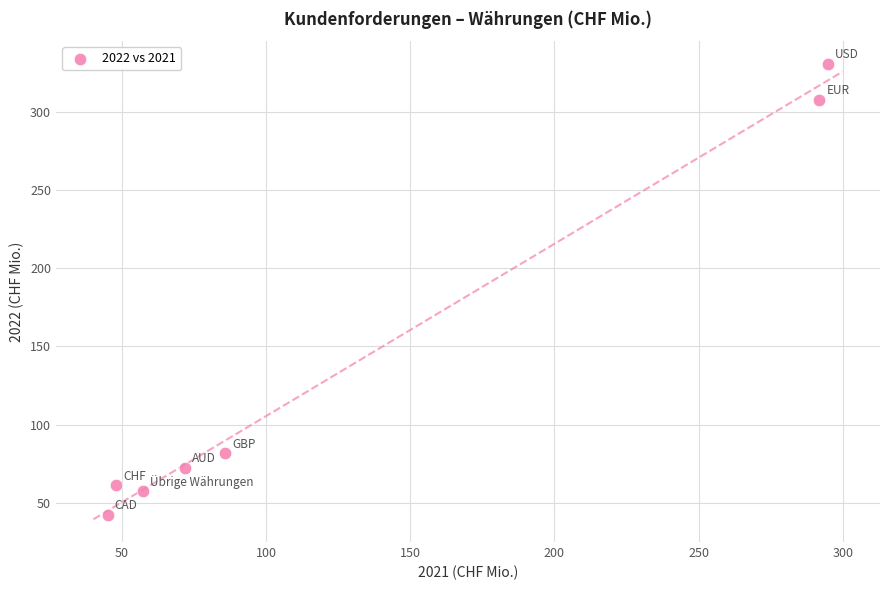

What is the average X value?

127.9